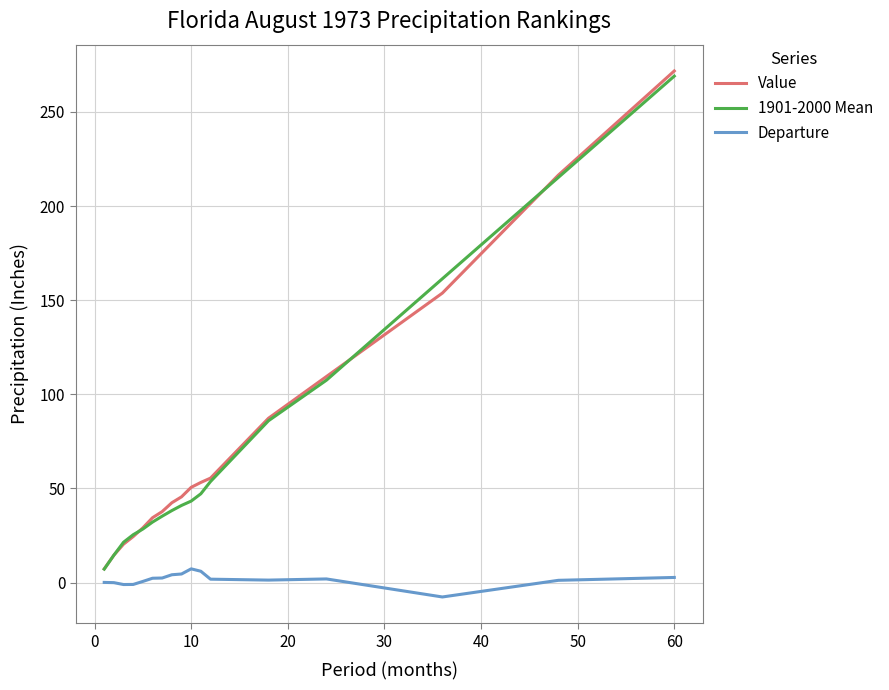

True or false: Departure and Value cross at least once.

False